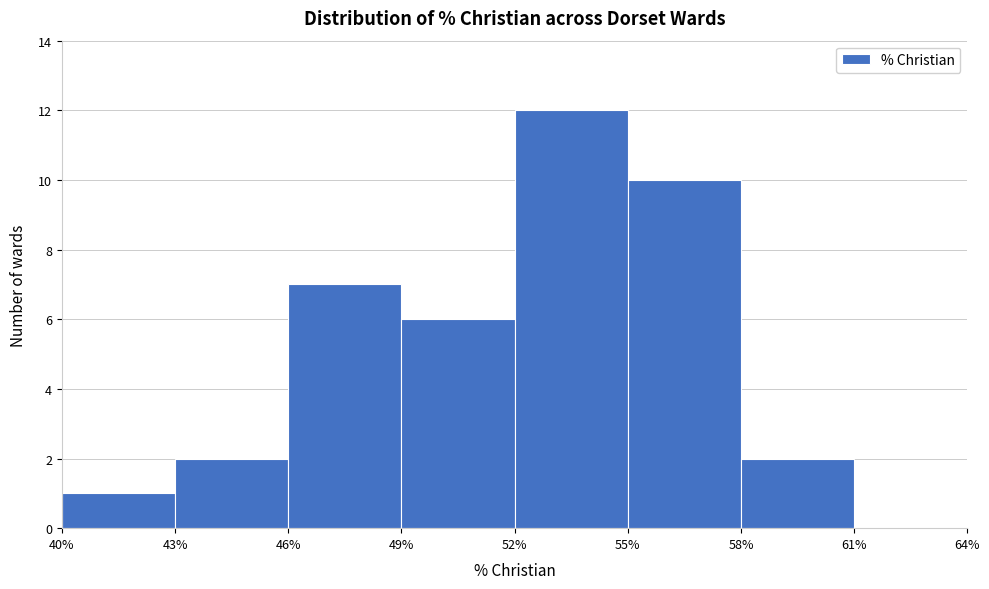

Reading left to right, transcribe this chart: for each bar, give the range it covers on the x-axis and its height. The values are not printed on the chart, so give them approximately, as read against the axis.

40% to 43%: 1
43% to 46%: 2
46% to 49%: 7
49% to 52%: 6
52% to 55%: 12
55% to 58%: 10
58% to 61%: 2
61% to 64%: 0